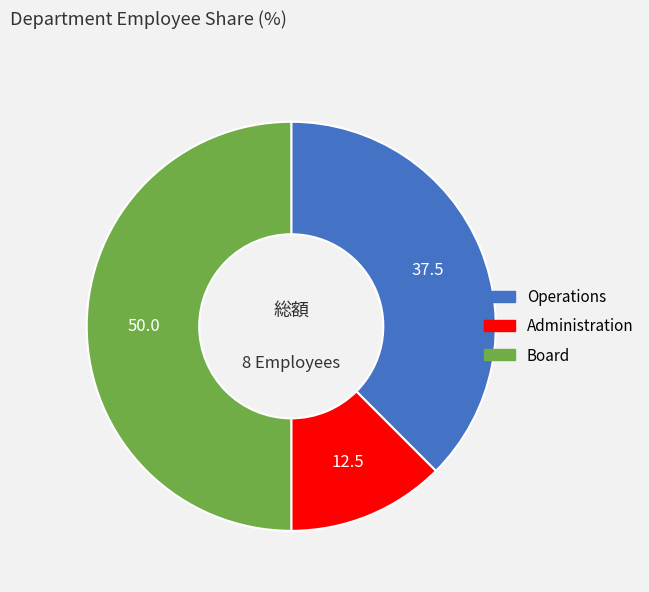

Which has a higher value, Operations or Administration?

Operations